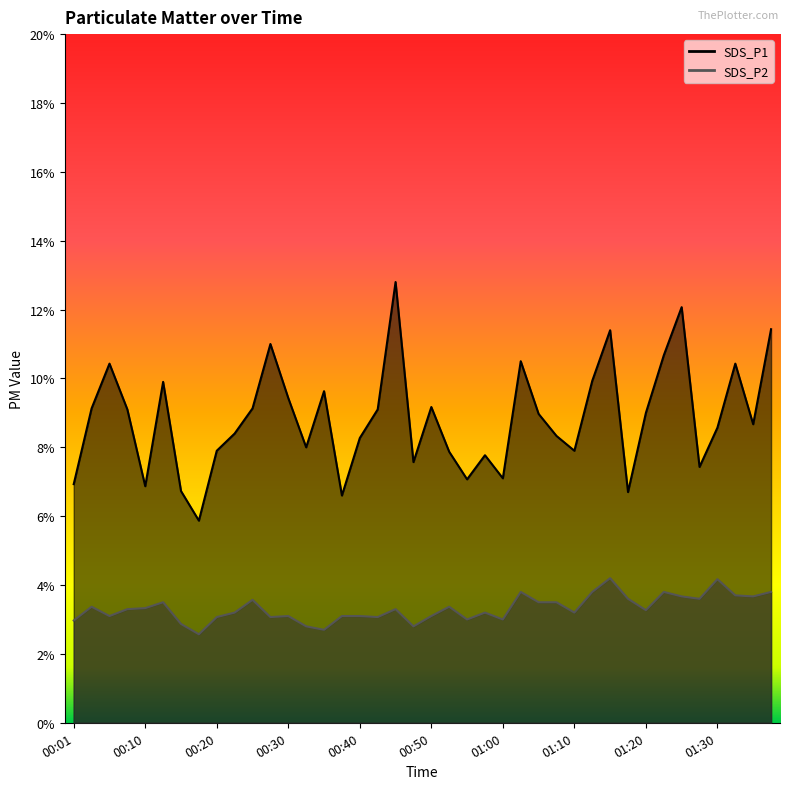

Which category has the highest value across all series?

00:45